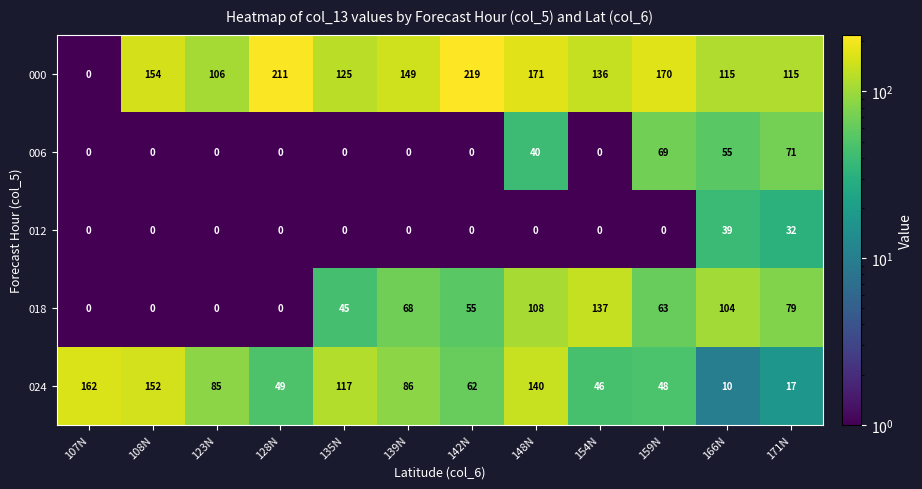

What is the difference between the second highest and second lowest values in the 006 series?

69